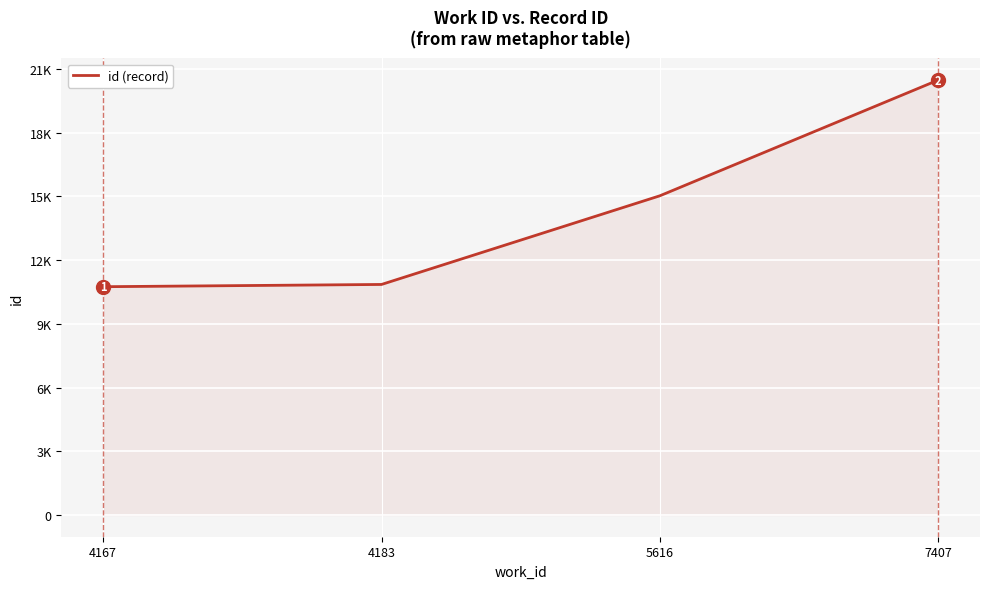

True or false: the data has more than 1 interior local peaks.

False